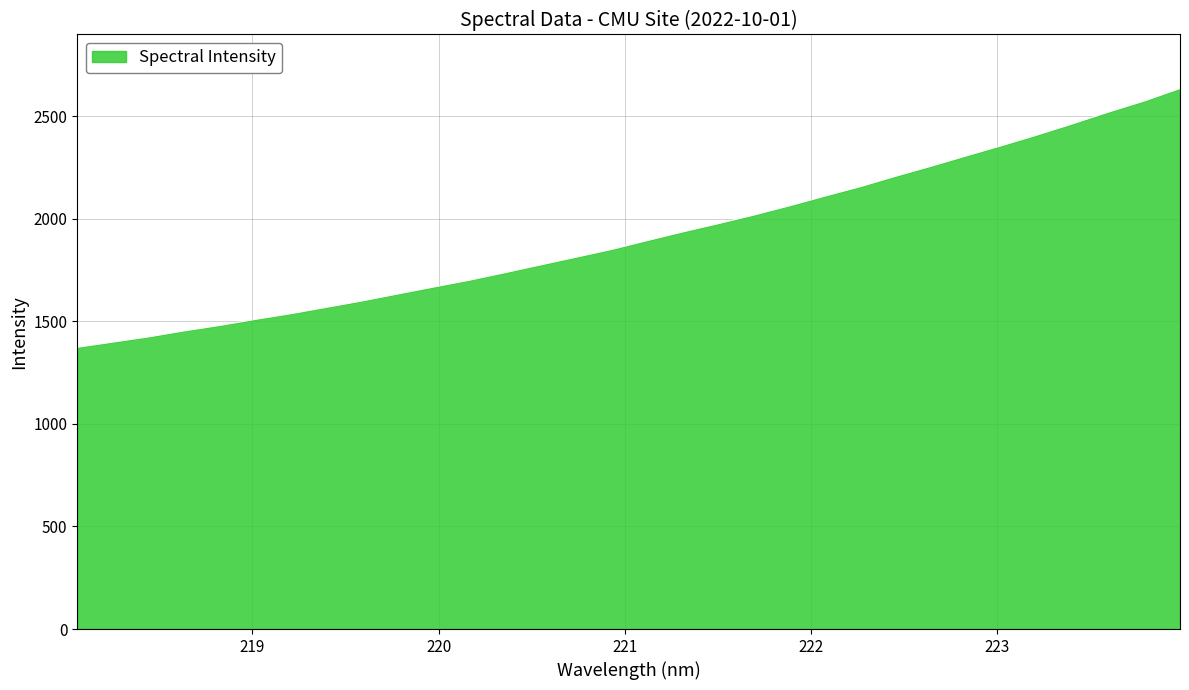

What is the greatest value displayed?

2634.5